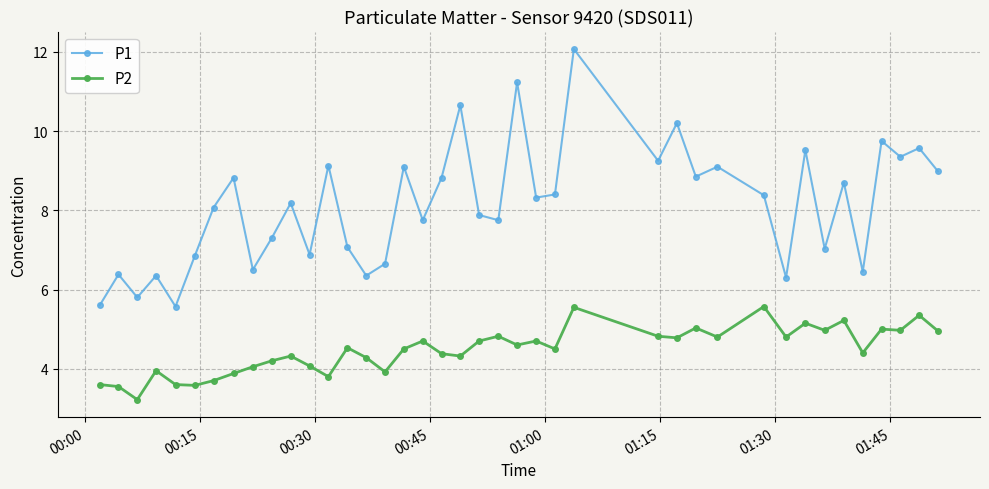

Does the chart have visible grid lines?

Yes